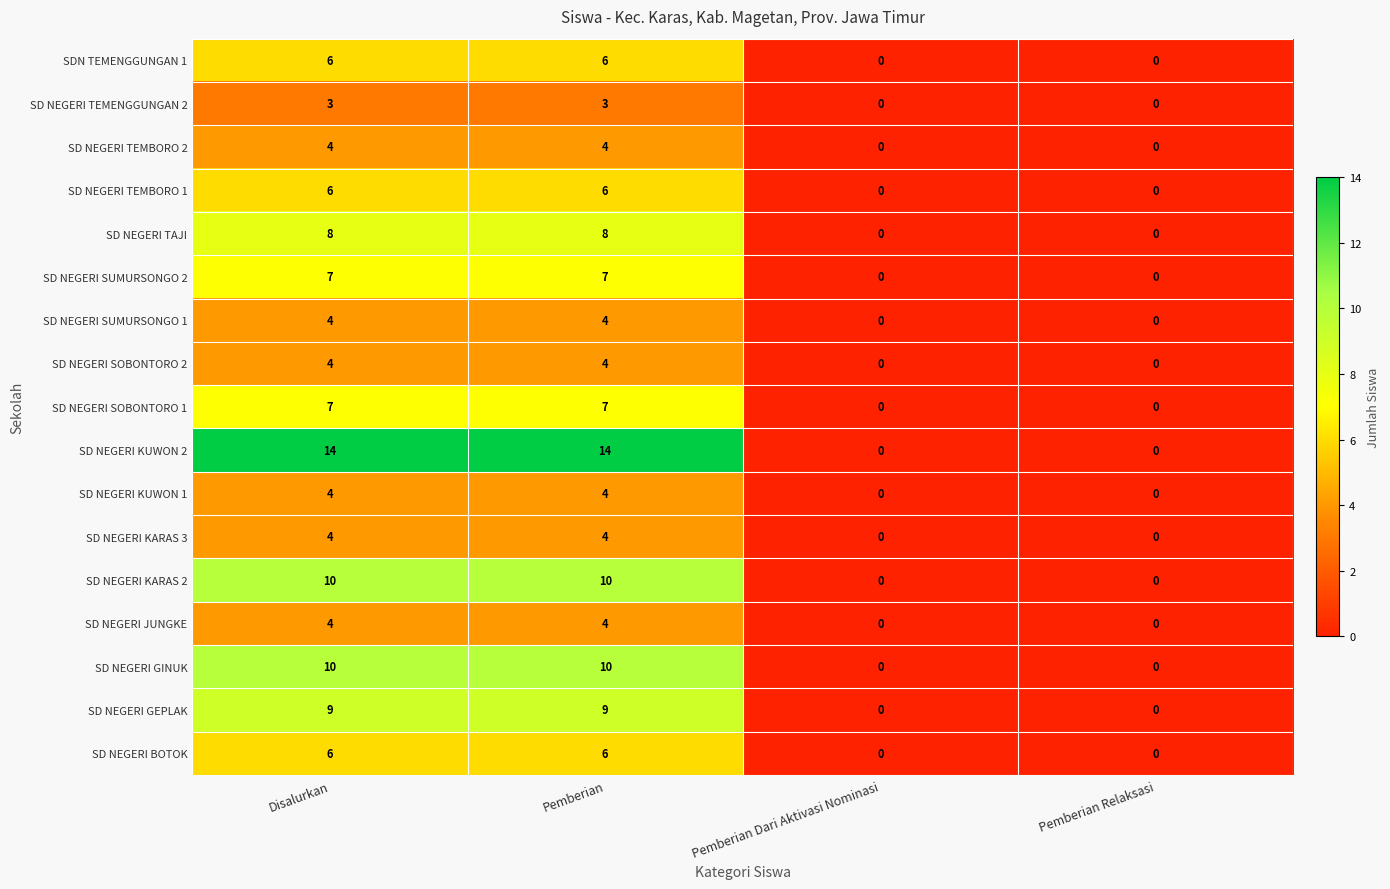

Is it true that SD NEGERI GINUK equals 18 at Disalurkan?

False